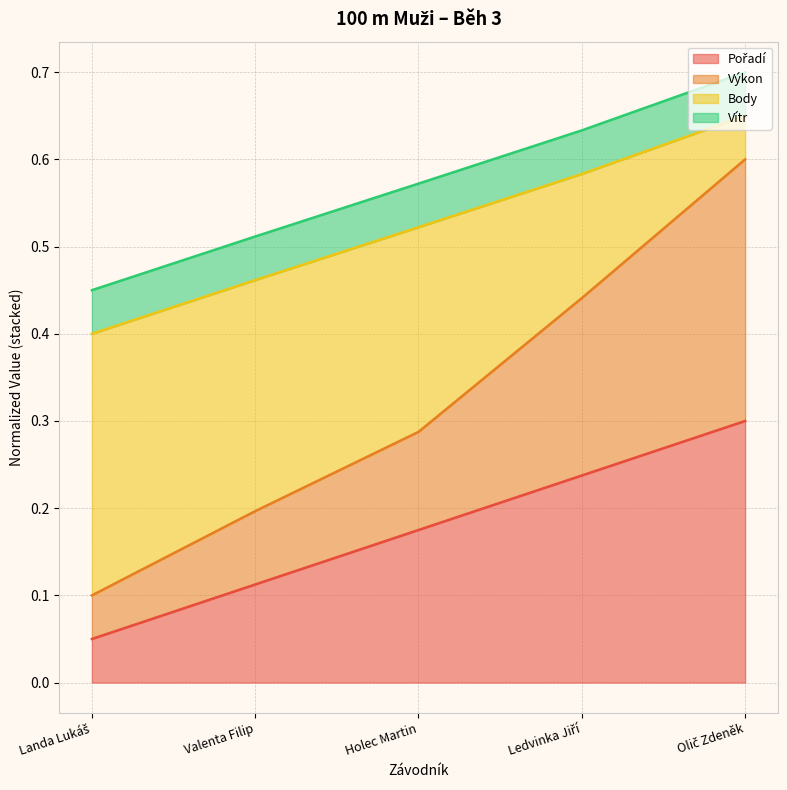

What position from the right is Olič Zdeněk?

1